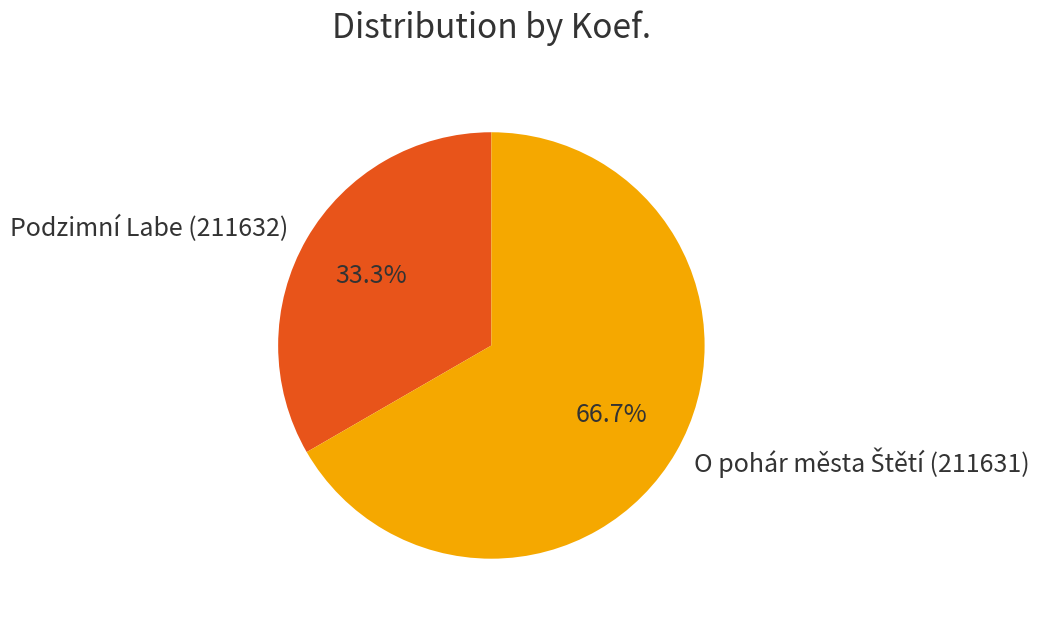

How many segments does this pie chart have?

2